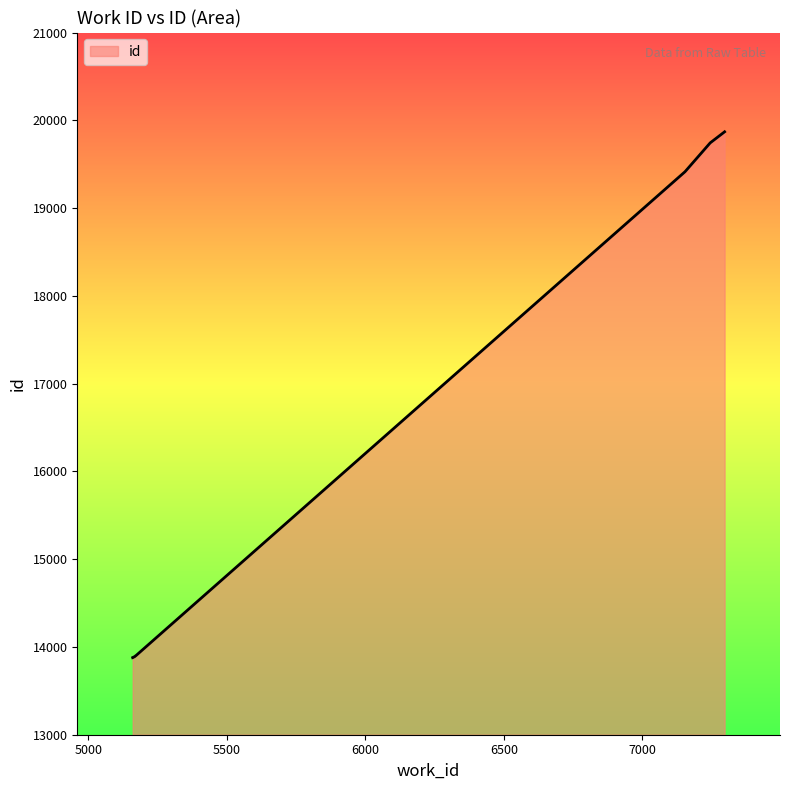

What is the difference between the maximum and minimum values?

5991